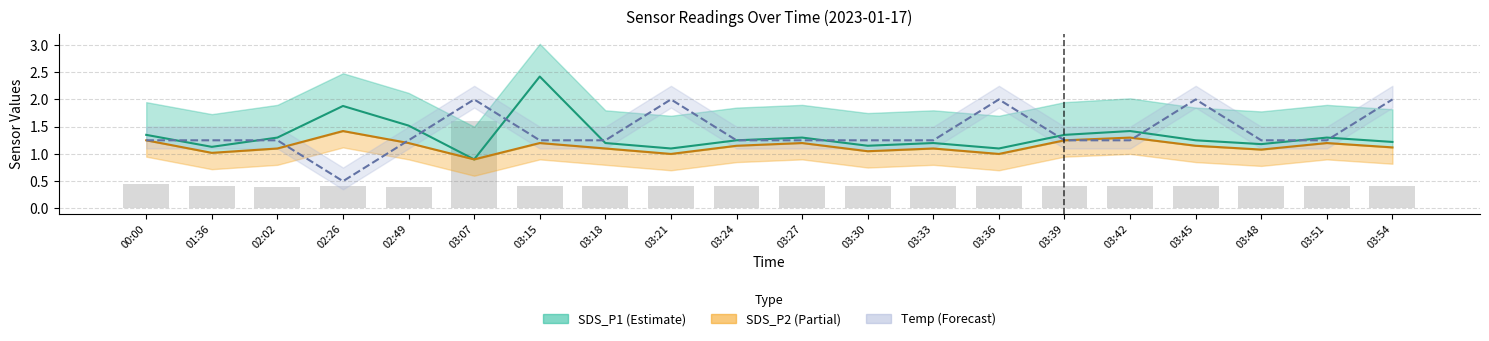

What is the total value across all series at 00:00?

4.3